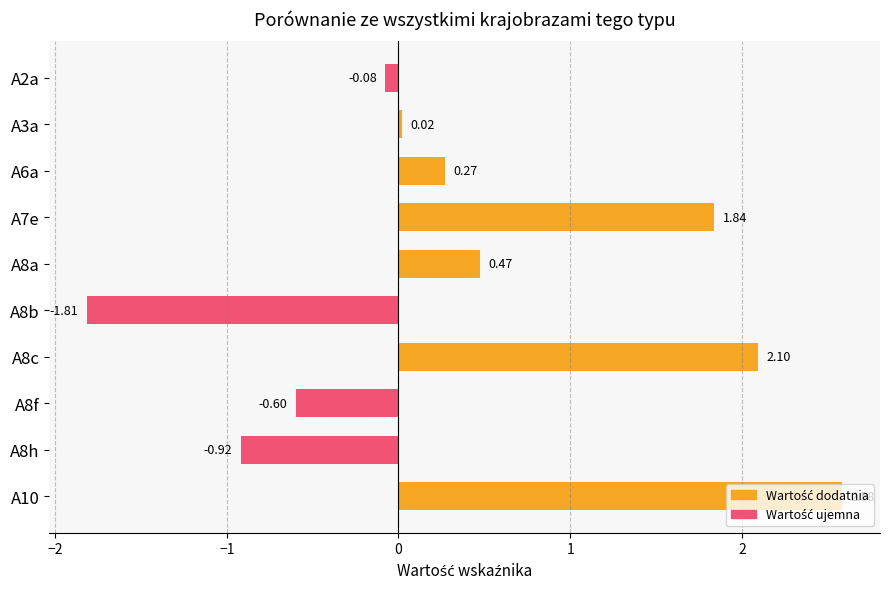

Does the chart contain any negative values?

Yes